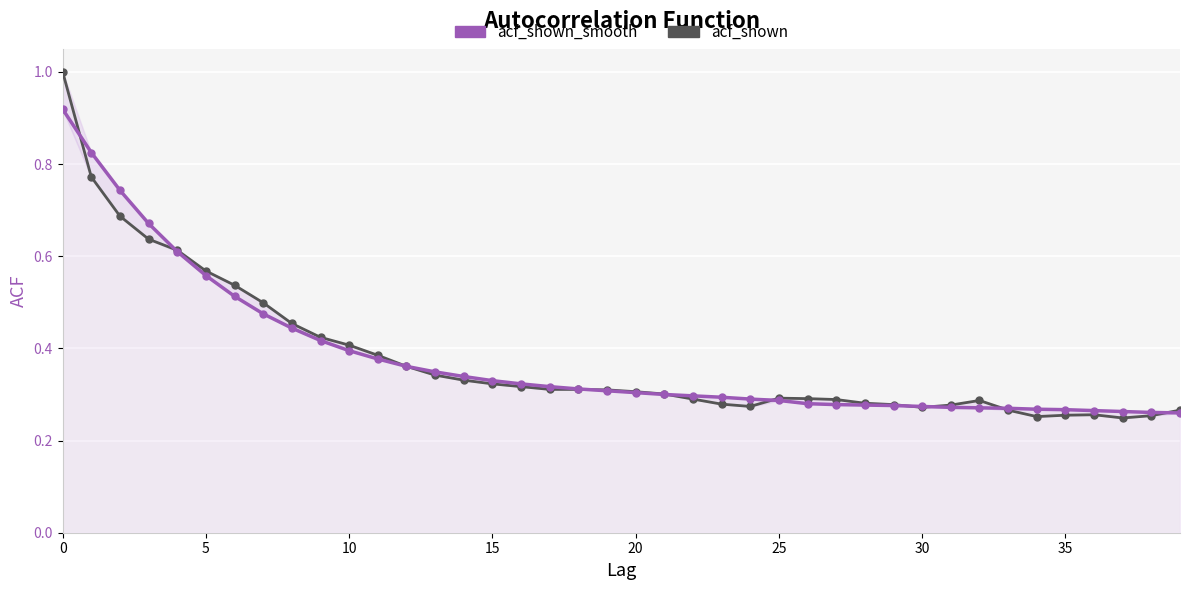

What is the sum of all acf_shown values?

15.1